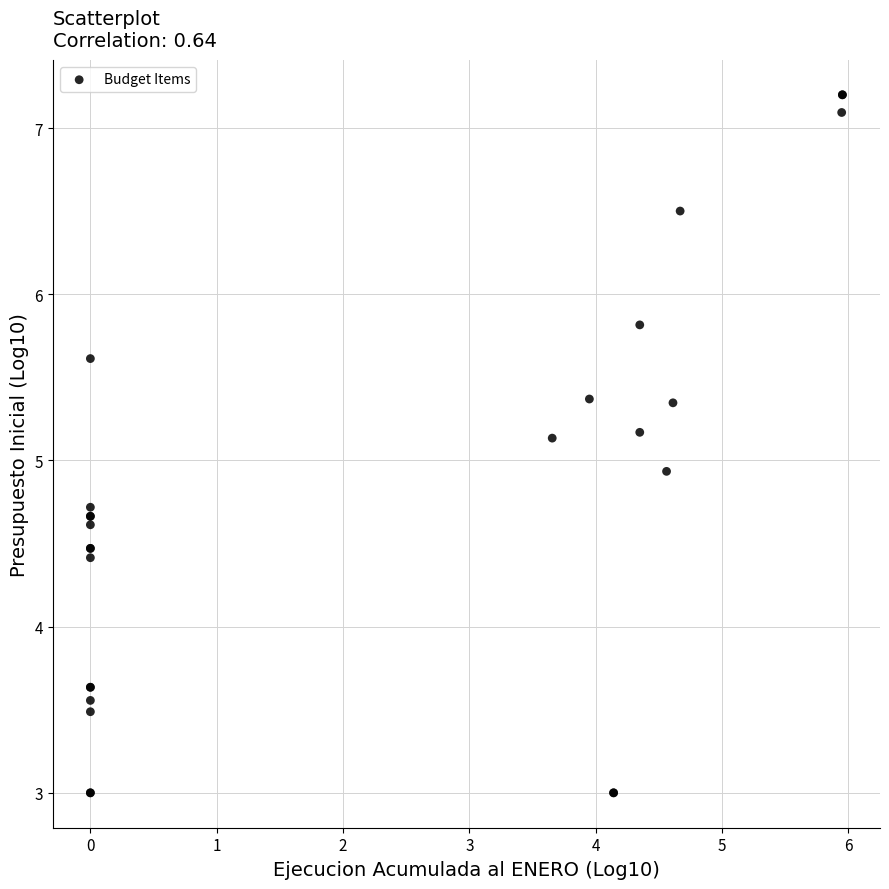

What Y value in the scatter plot is closest to 5?

4.9